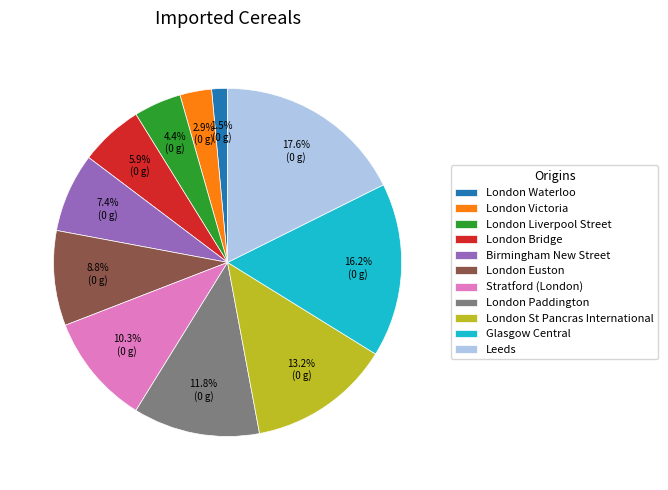

How many segments does this pie chart have?

11